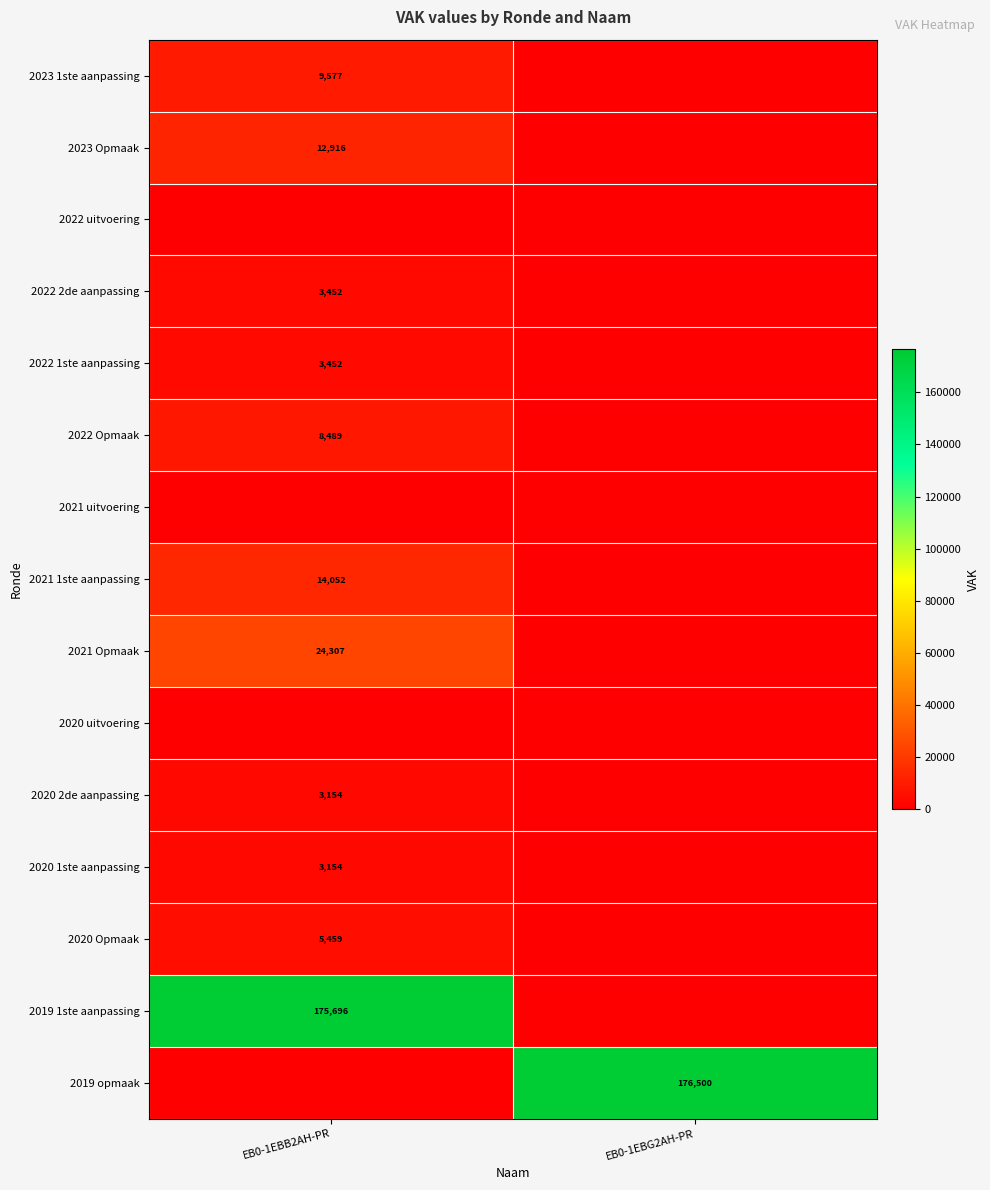

True or false: 2020 2de aanpassing has a value of 650 at EB0-1EBB2AH-PR.

False